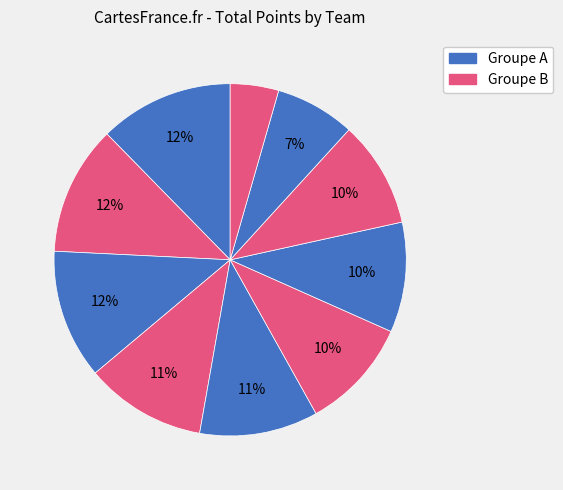

How many segments does this pie chart have?

10